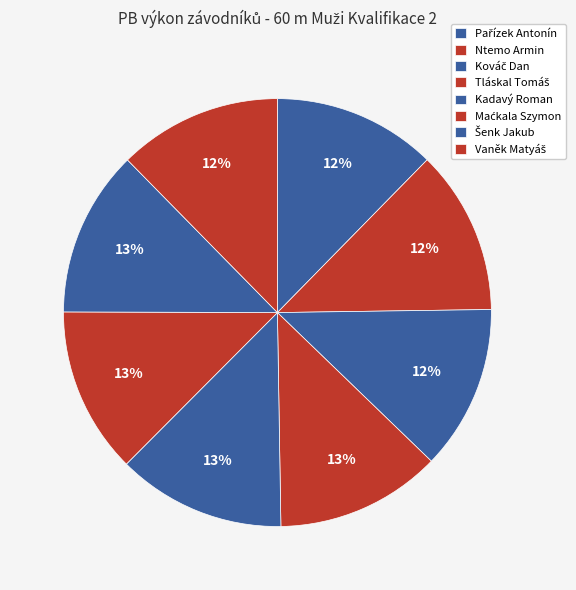

How many segments does this pie chart have?

8